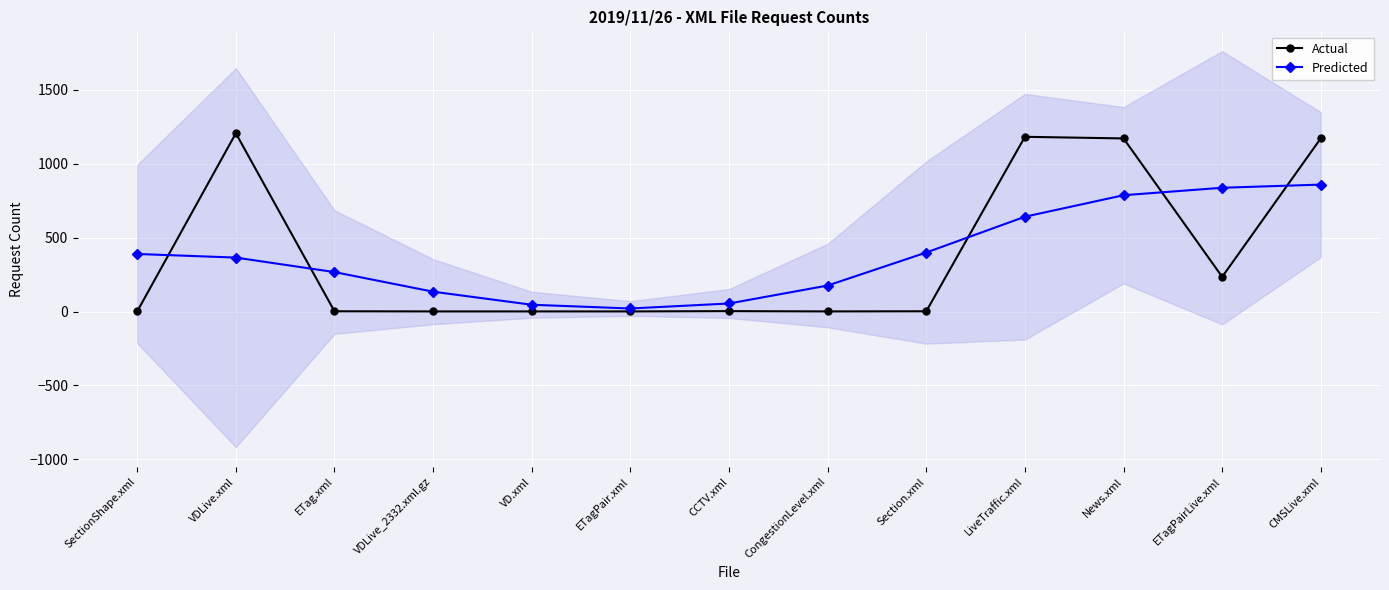

Between which two adjacent categories do Actual and Predicted first intersect?

SectionShape.xml and VDLive.xml